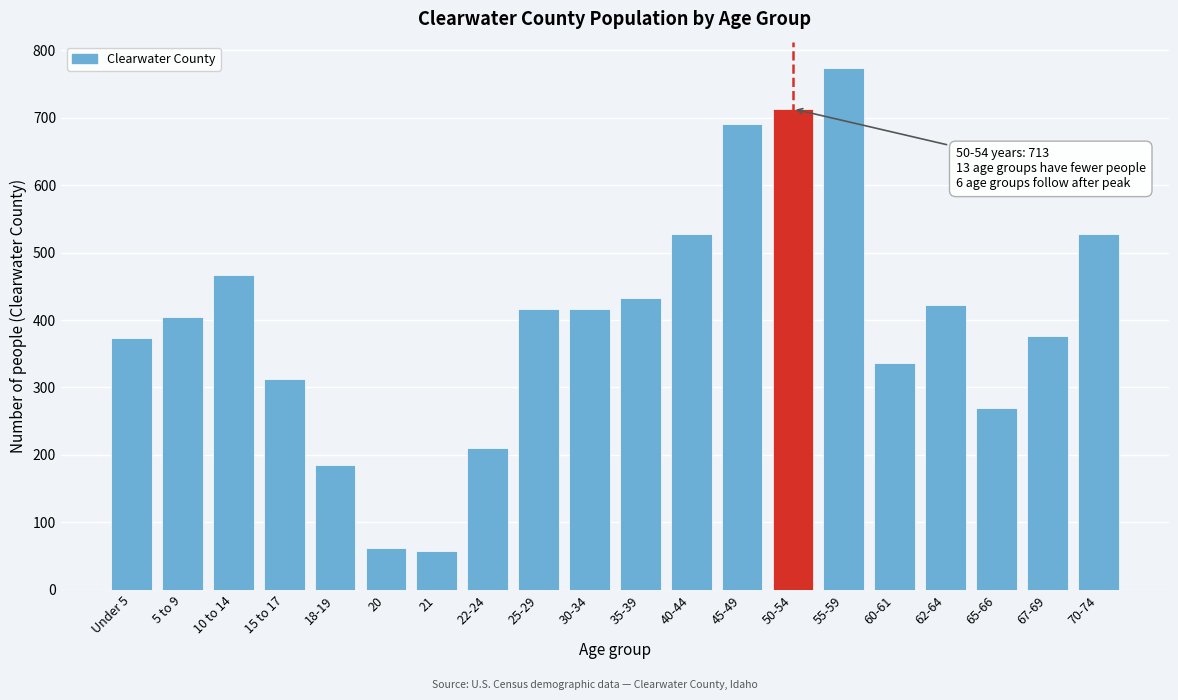

Approximately how many times larger is the value at 25-29 compared to 10 to 14?

0.9